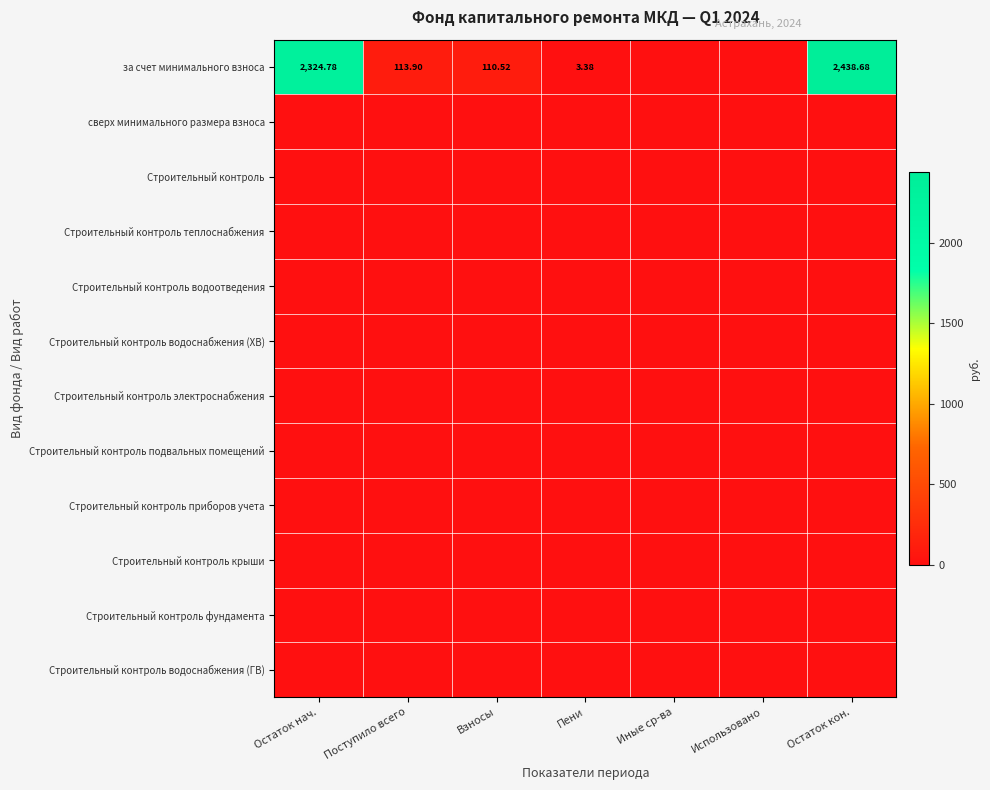

Which series has the largest total across all categories?

за счет минимального взноса